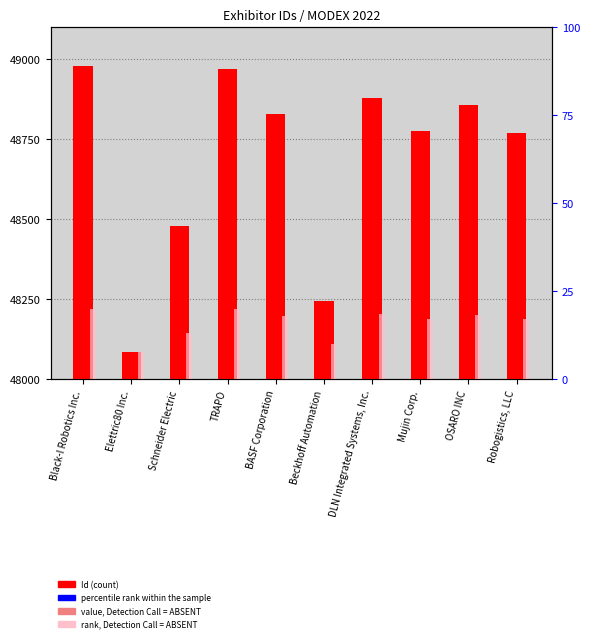

Which series has the widest spread of Y values?

Id